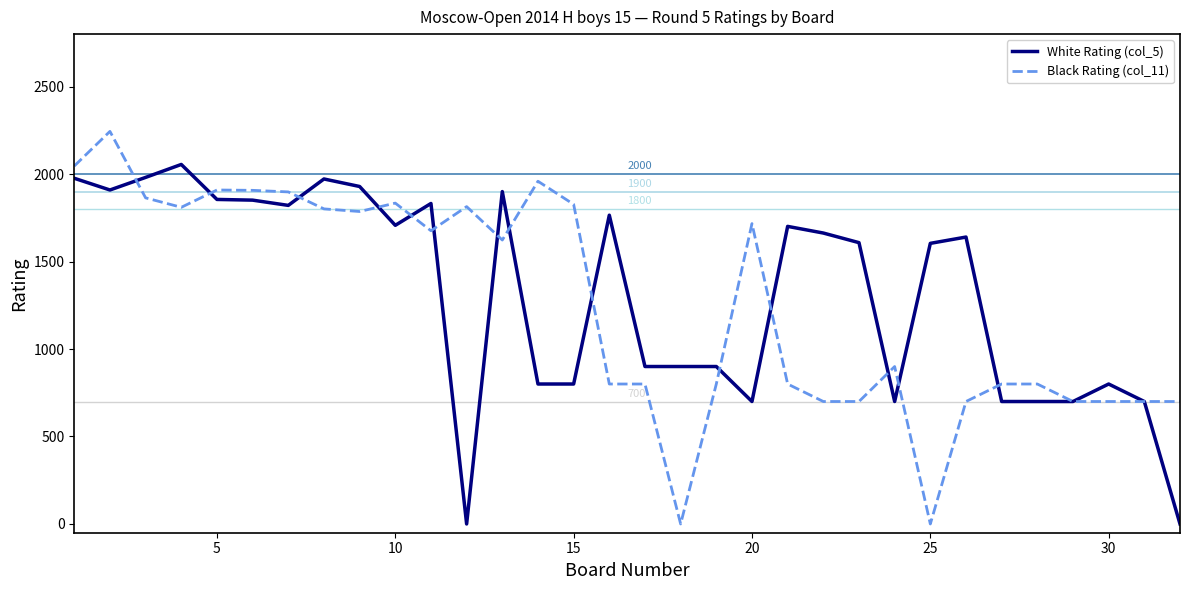

List the series in order of their peak value, highest first.

Black Rating (col_11), White Rating (col_5)